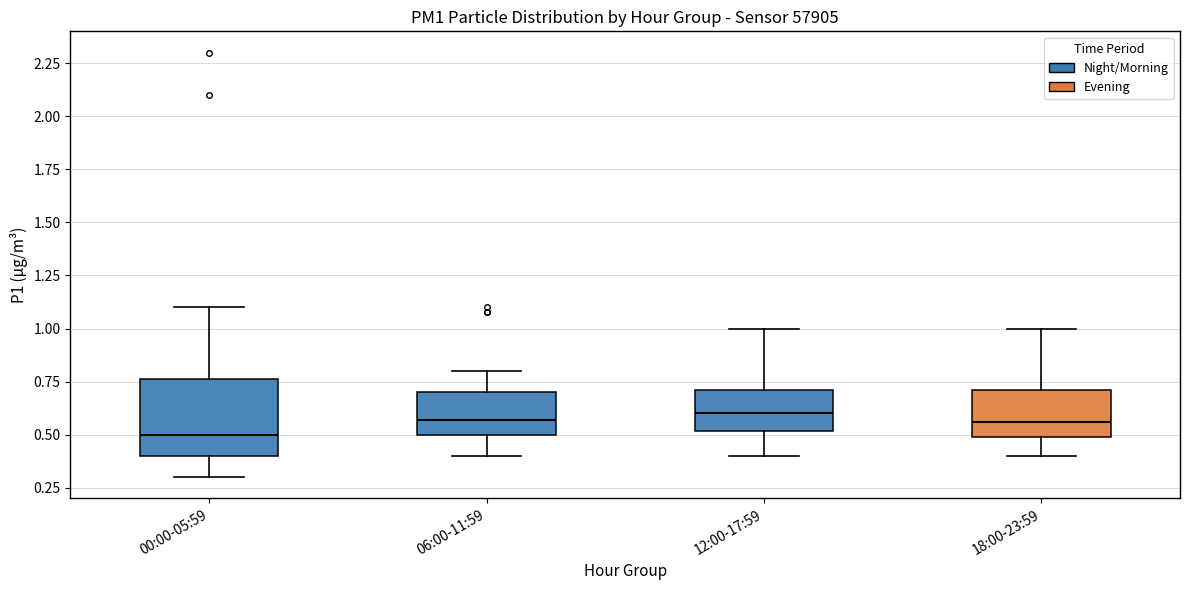

Comparing the boxes themselves (not the whiskers), which one is the tallest?

00:00-05:59